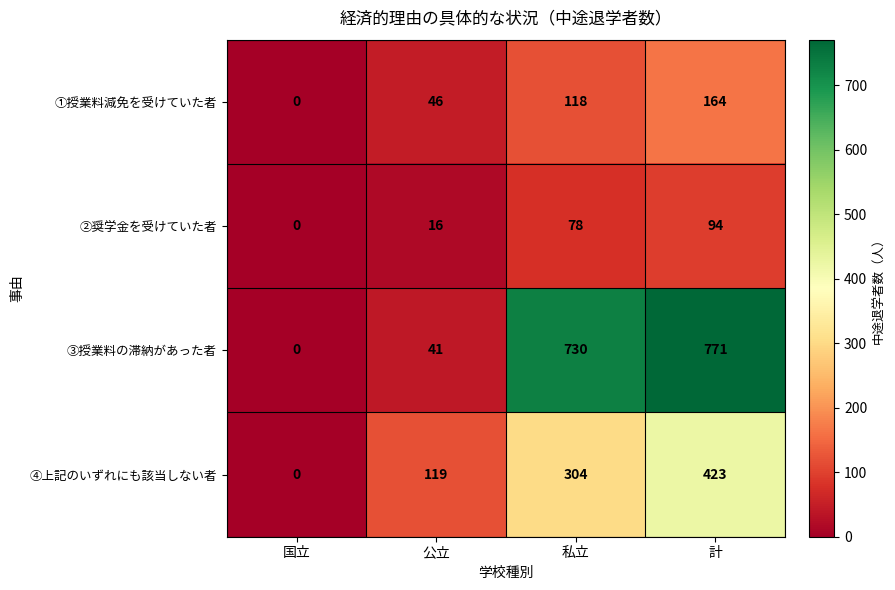

List the series in order of their peak value, lowest first.

②奨学金を受けていた者, ①授業料減免を受けていた者, ④上記のいずれにも該当しない者, ③授業料の滞納があった者